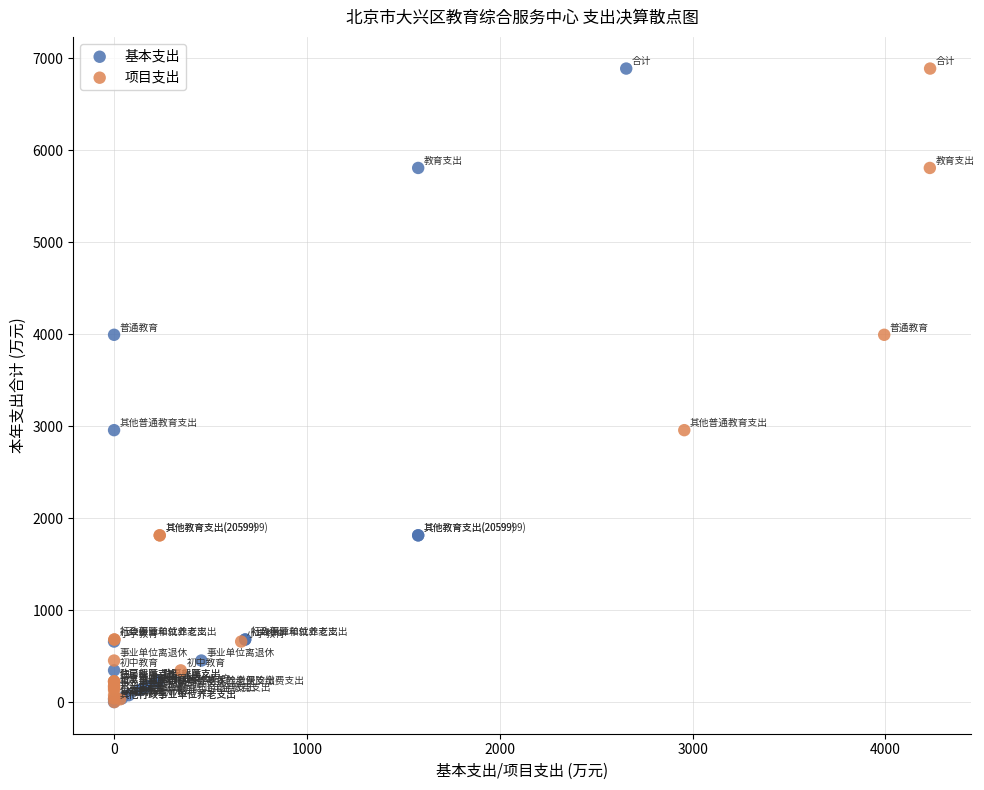

What are all the series names shown in the legend?

基本支出, 项目支出